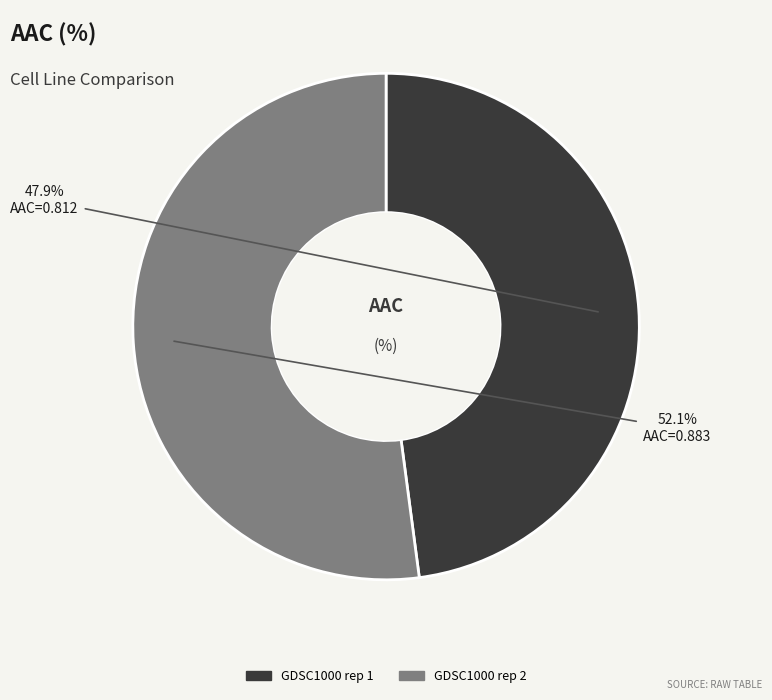

Does GDSC1000 rep 1 account for over 50% of the chart?

No